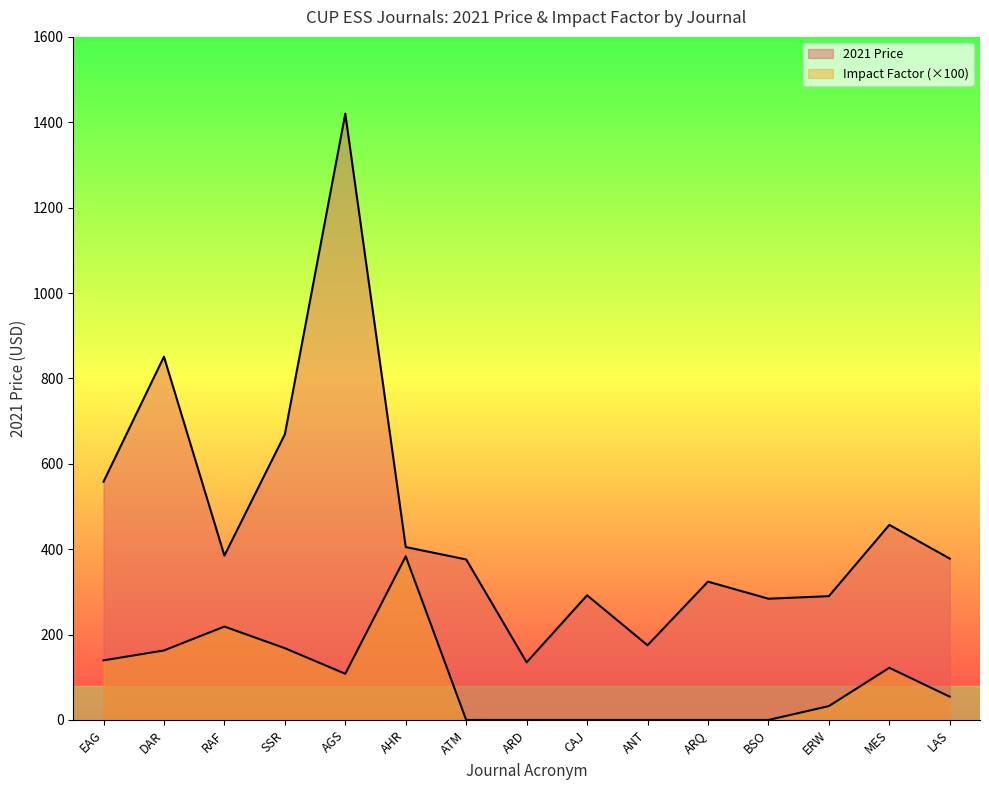

How many values in the 2021 Price series exceed 378?

7